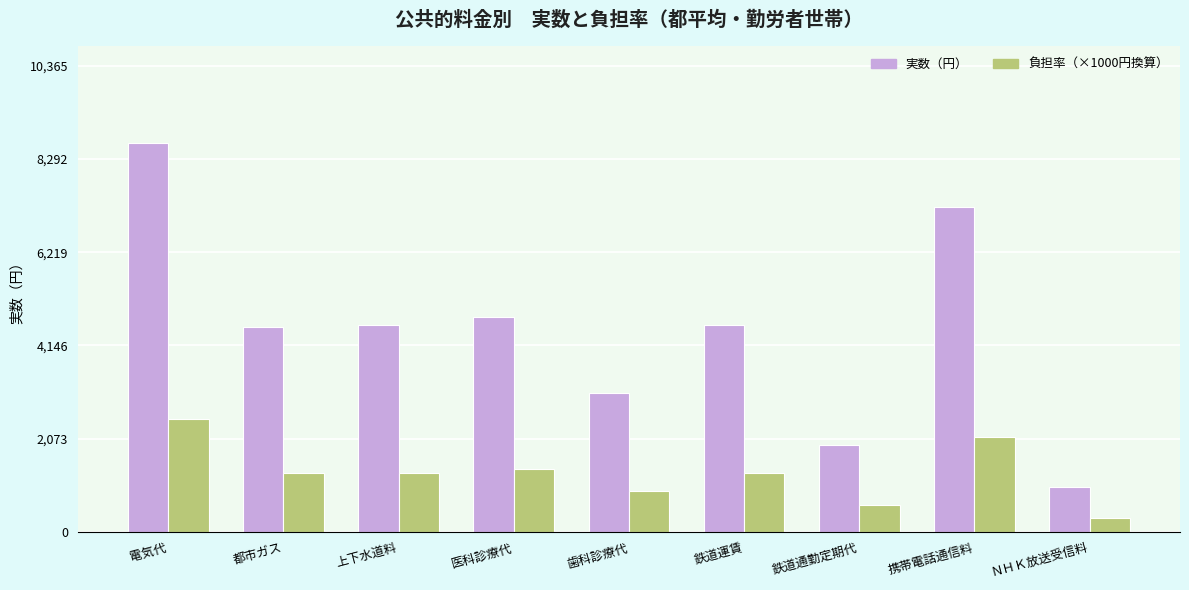

What are all the series names shown in the legend?

実数（円）, 負担率（×1000円換算）